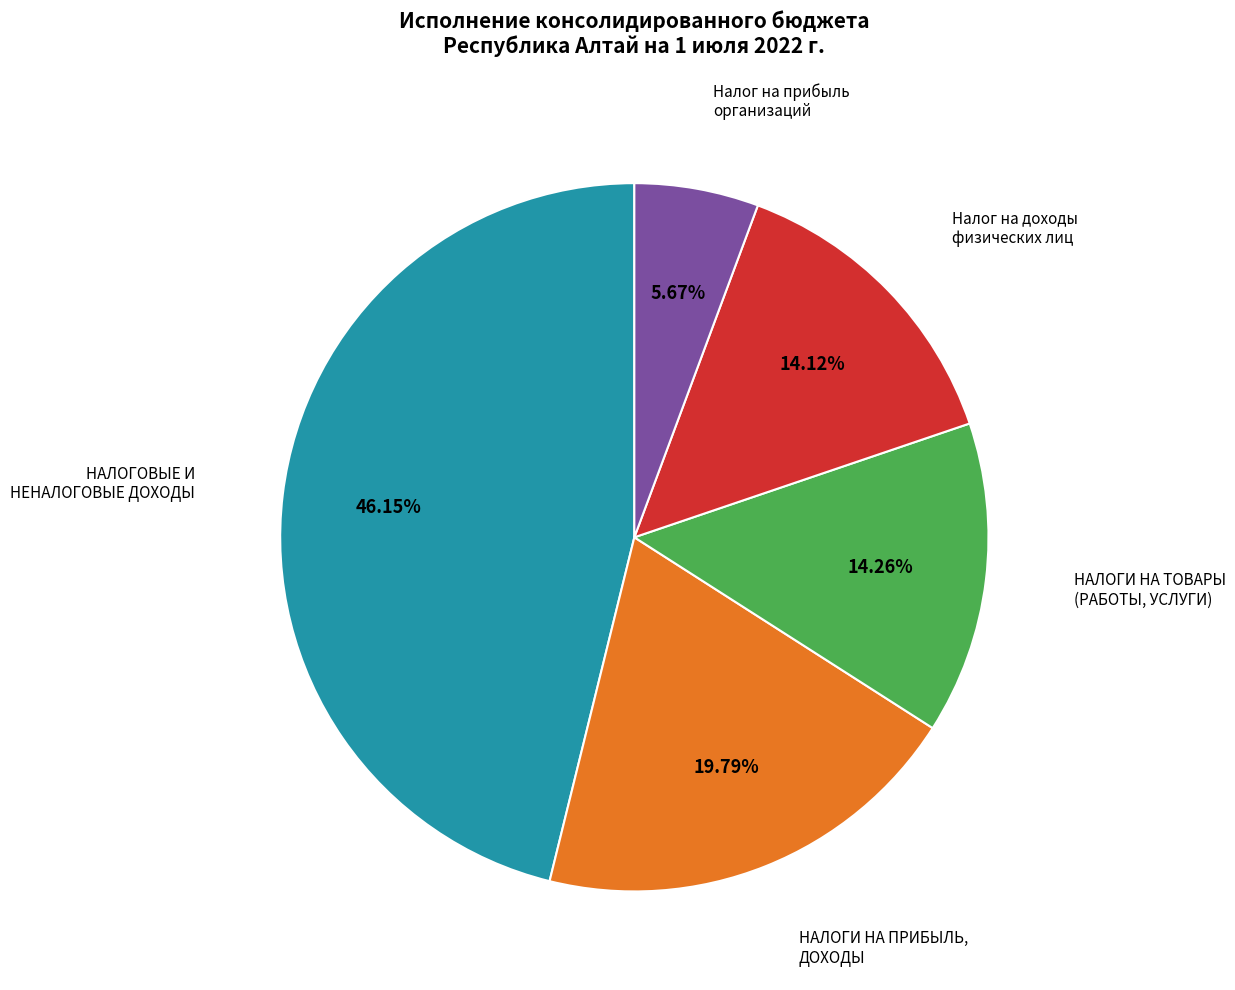

What is the smallest slice in the pie chart?

Налог на прибыль организаций